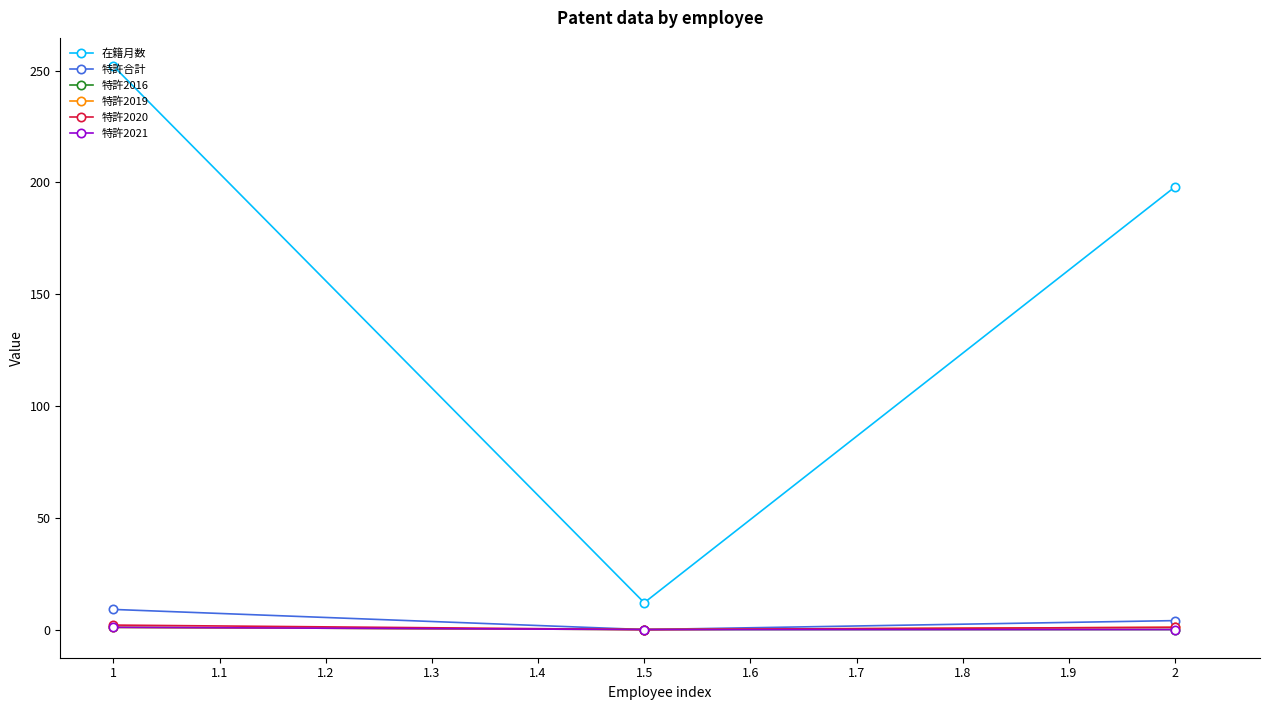

Is this an area chart (filled region under the line)?

No